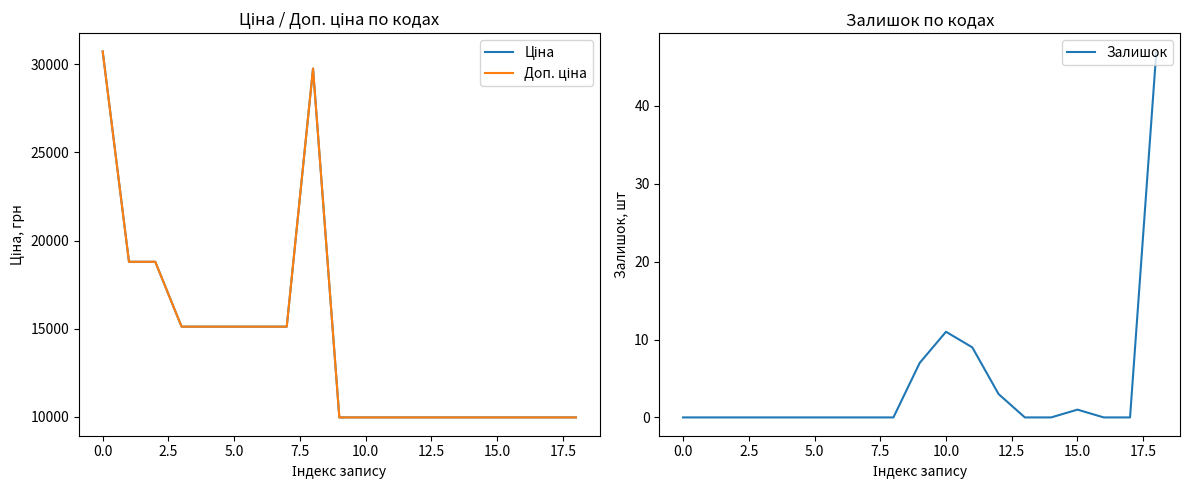

True or false: Залишок and Ціна intersect in this chart.

False